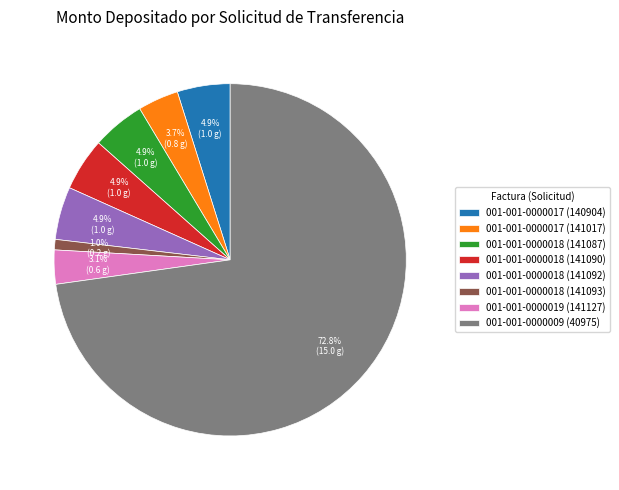

To the nearest percent, what is the difference between the 001-001-0000009 (40975) and 001-001-0000018 (141090) slice percentages?

68%